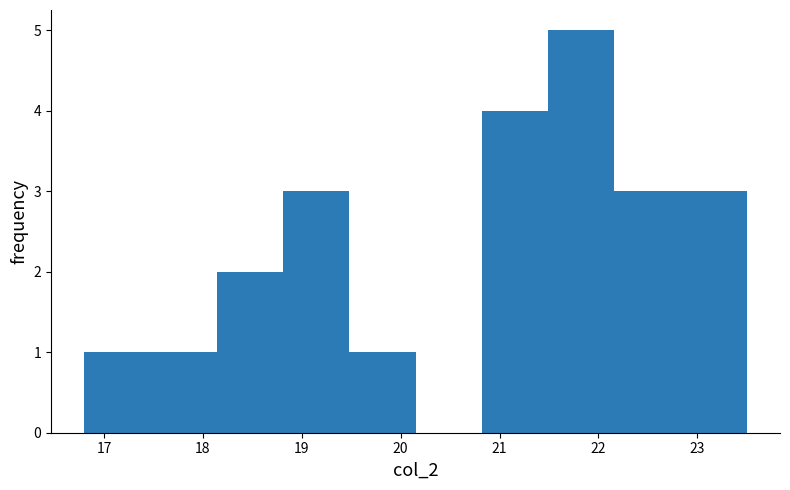

How tall is the bar that spans 19.48 to 20.15 on the x-axis? Neither the bar edges nor the heights are printed on the chart, so give them approximately, as read against the axes.

1